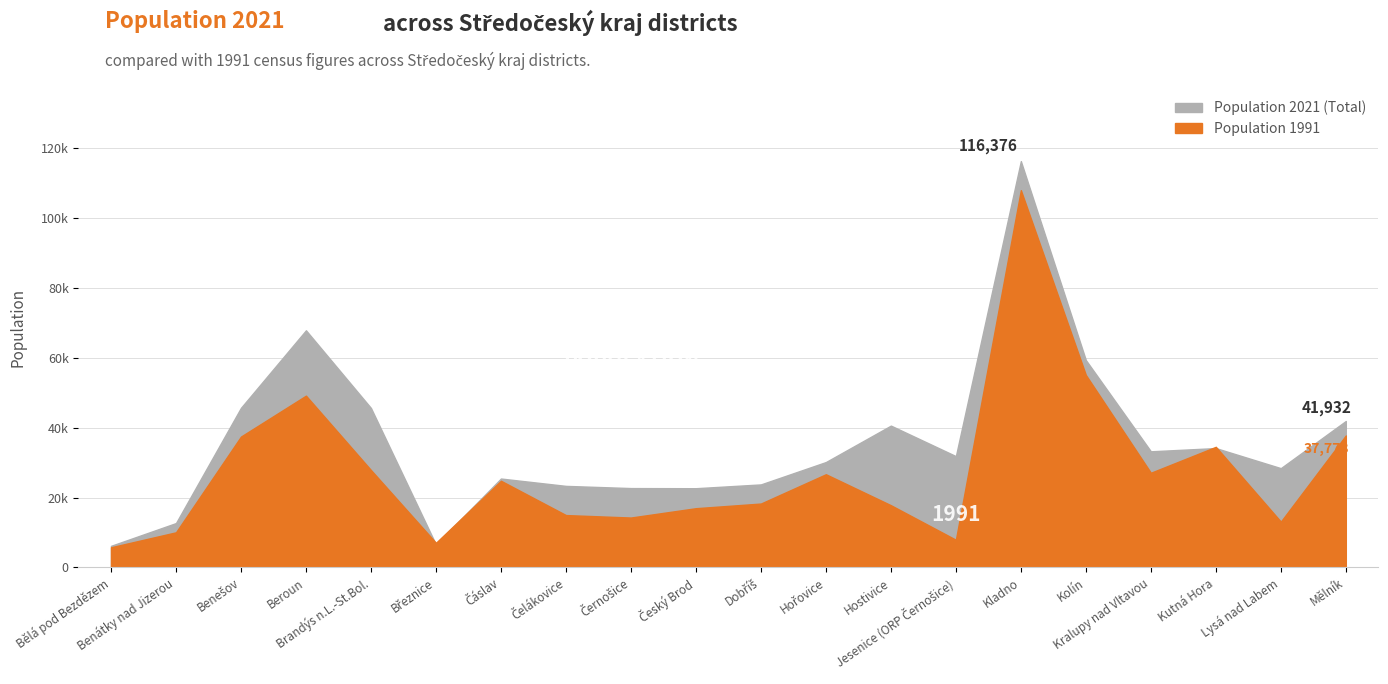

The Population 1991 series shows 27880 at Brandýs n.L.-St.Bol.. True or false?

True